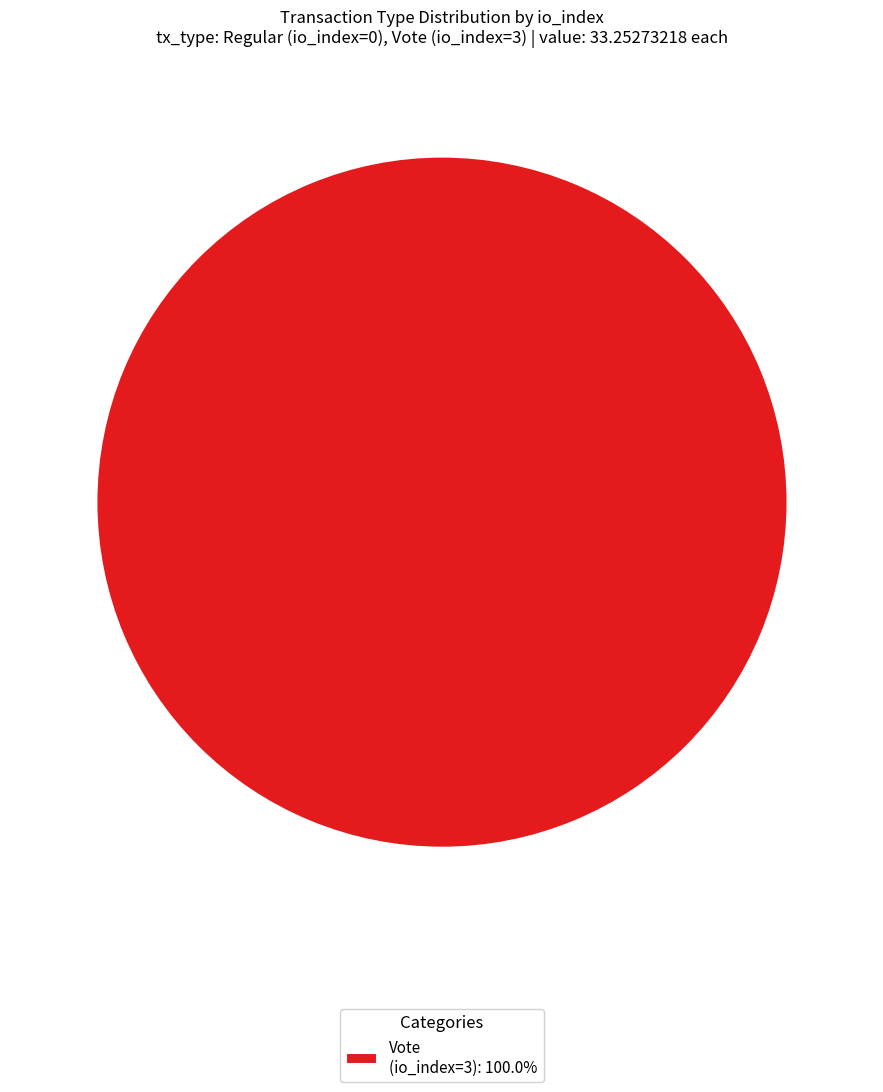

How many segments does this pie chart have?

1